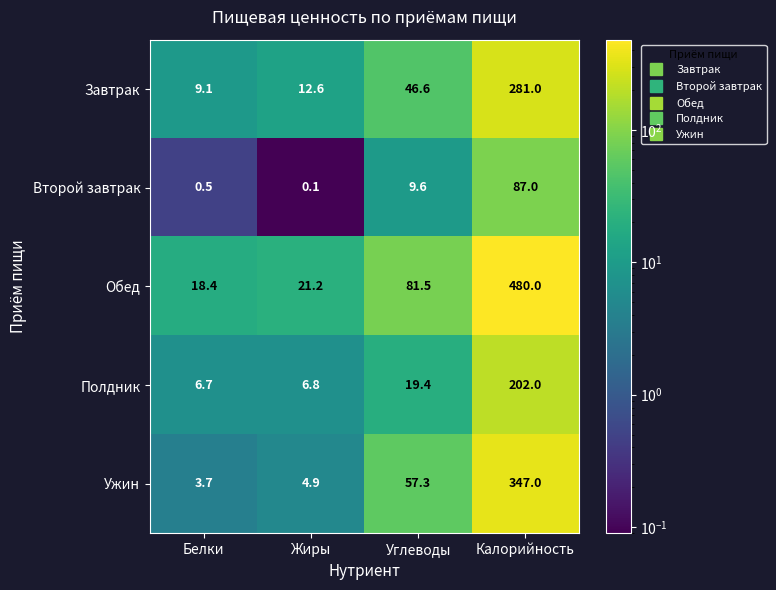

What is the sum of the Завтрак values at Калорийность and Углеводы?

327.6